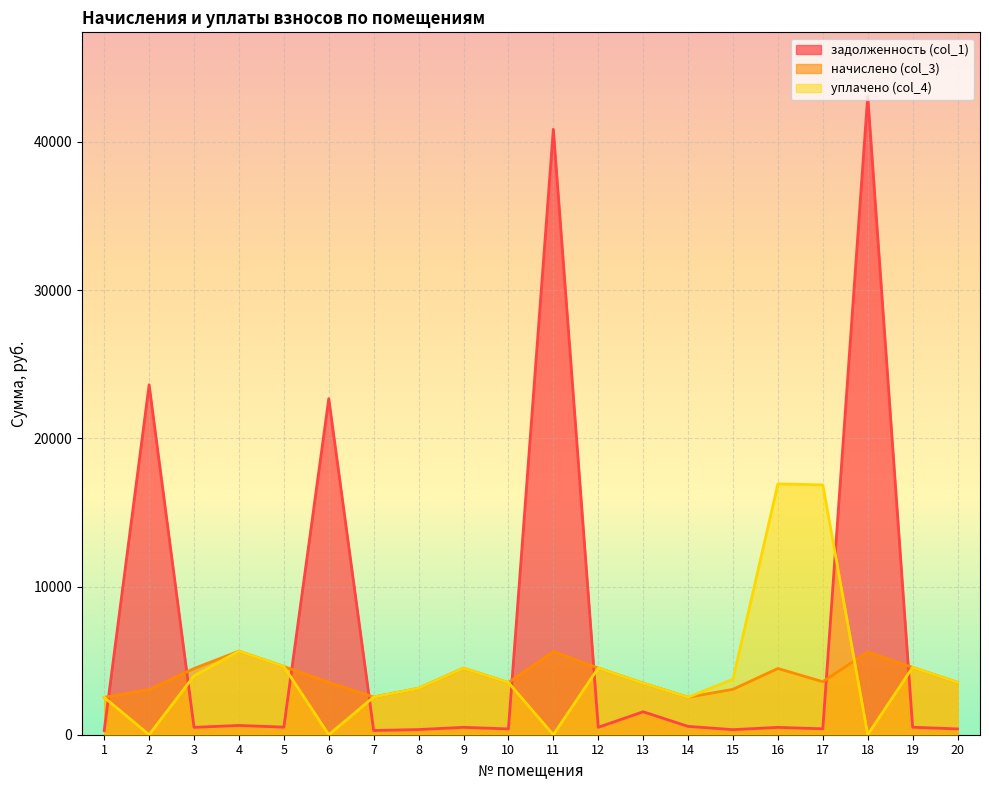

At how many categories does at least one series exceed 32515?

2